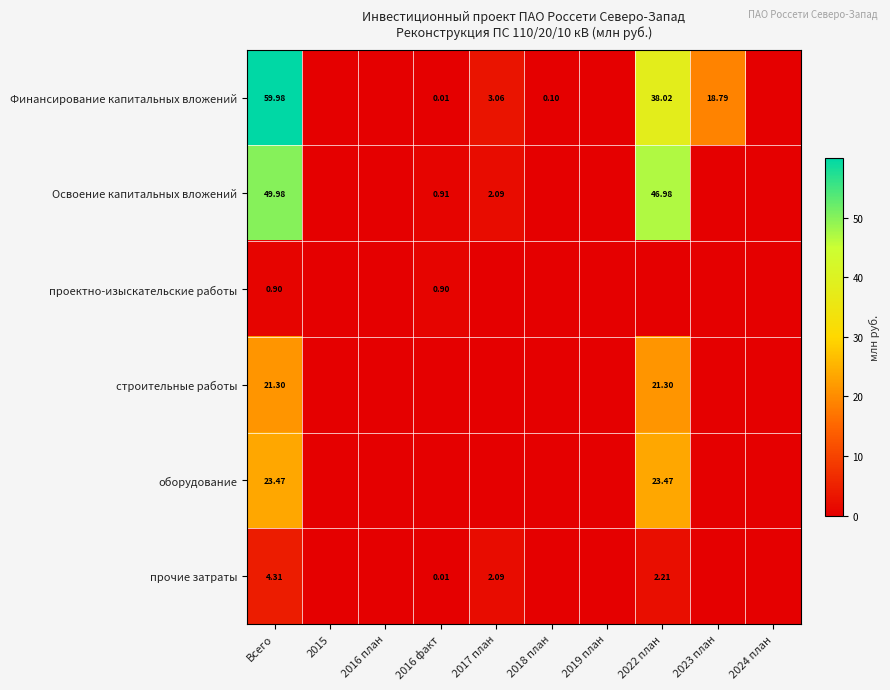

At 2022 план, list the series in order from largest to smallest.

Освоение капитальных вложений, Финансирование капитальных вложений, оборудование, строительные работы, прочие затраты, проектно-изыскательские работы